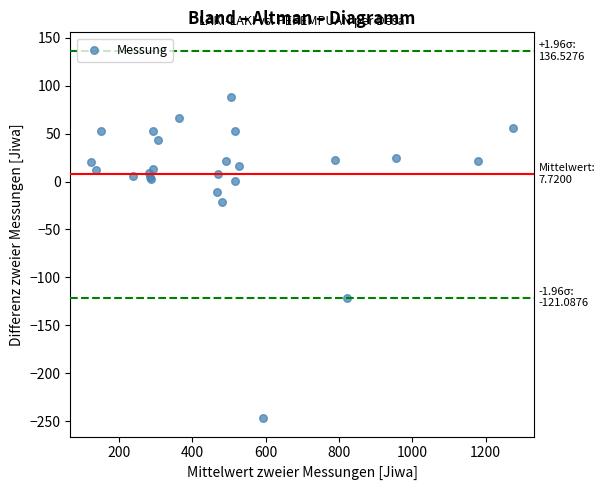

What Y value in the scatter plot is closest to -79?

-122